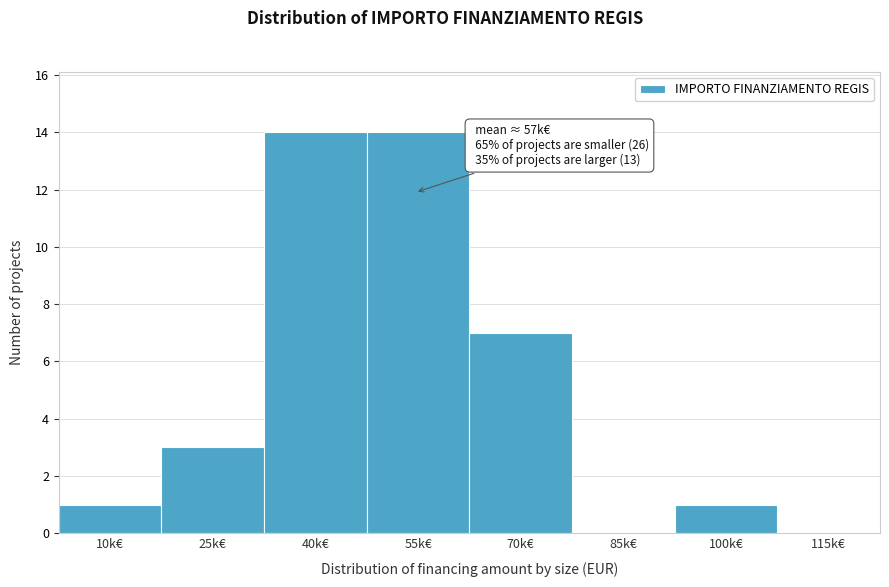

Reading left to right, extract all data points from this chart.

10k€=1	25k€=3	40k€=14	55k€=14	70k€=7	85k€=0	100k€=1	115k€=0